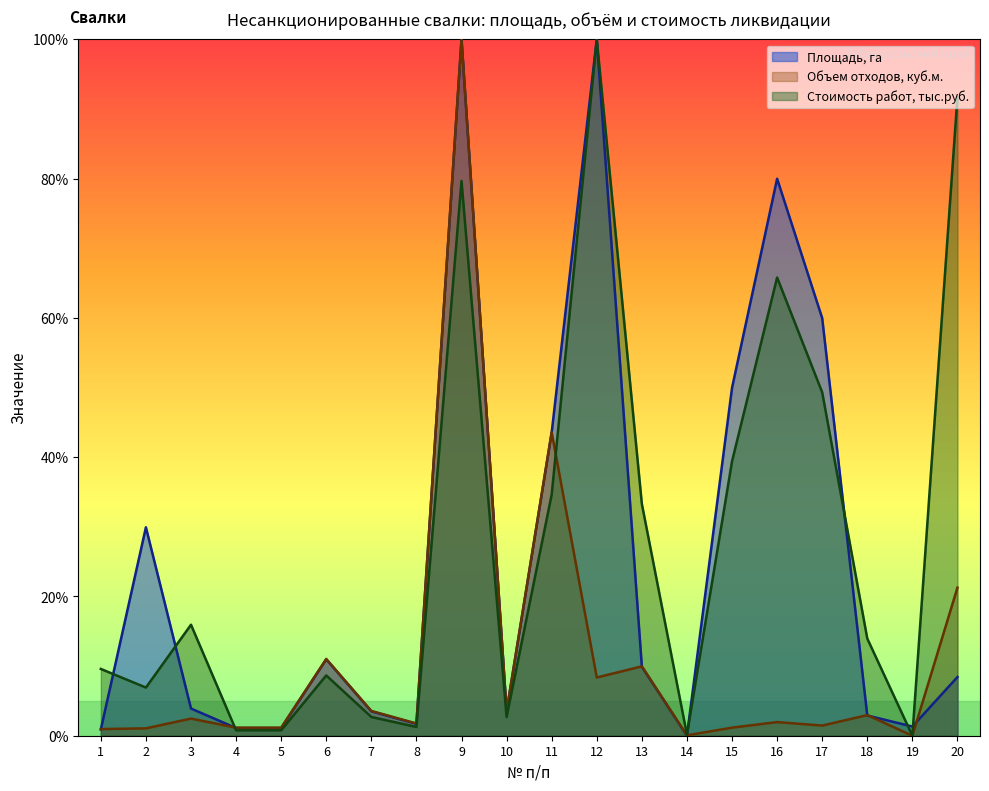

What is the approximate value of Площадь, га at 3?

3.9